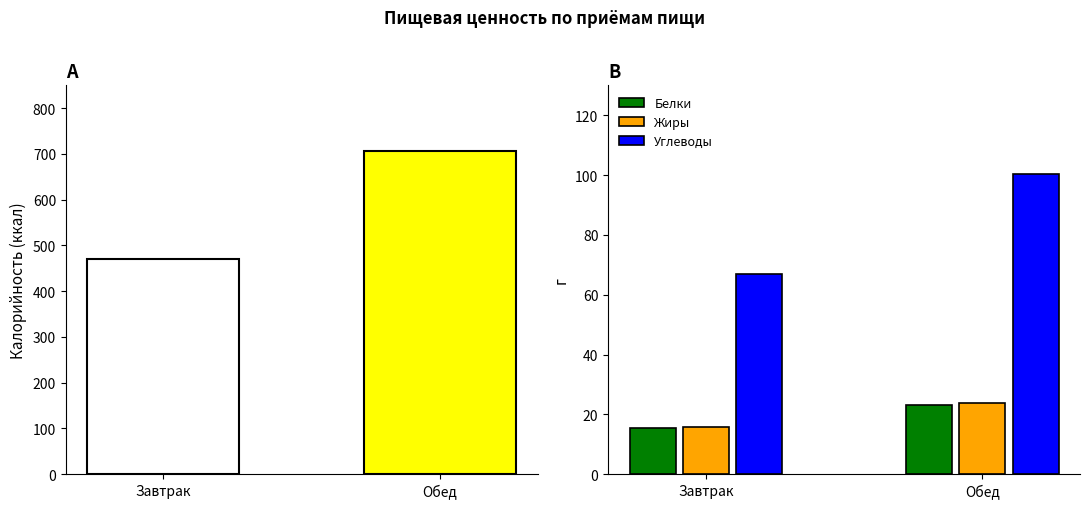

Which series has the widest spread of values?

Углеводы